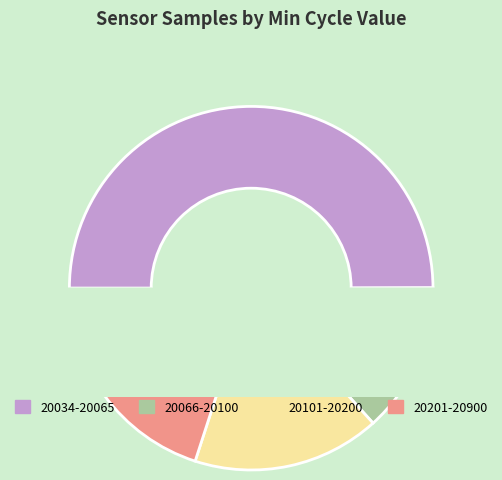

Do 20038 and 20542 together represent more than half of the pie?

No